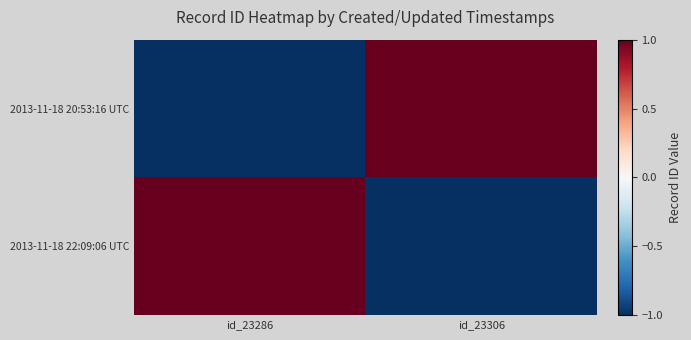

What is the greatest value displayed?

1